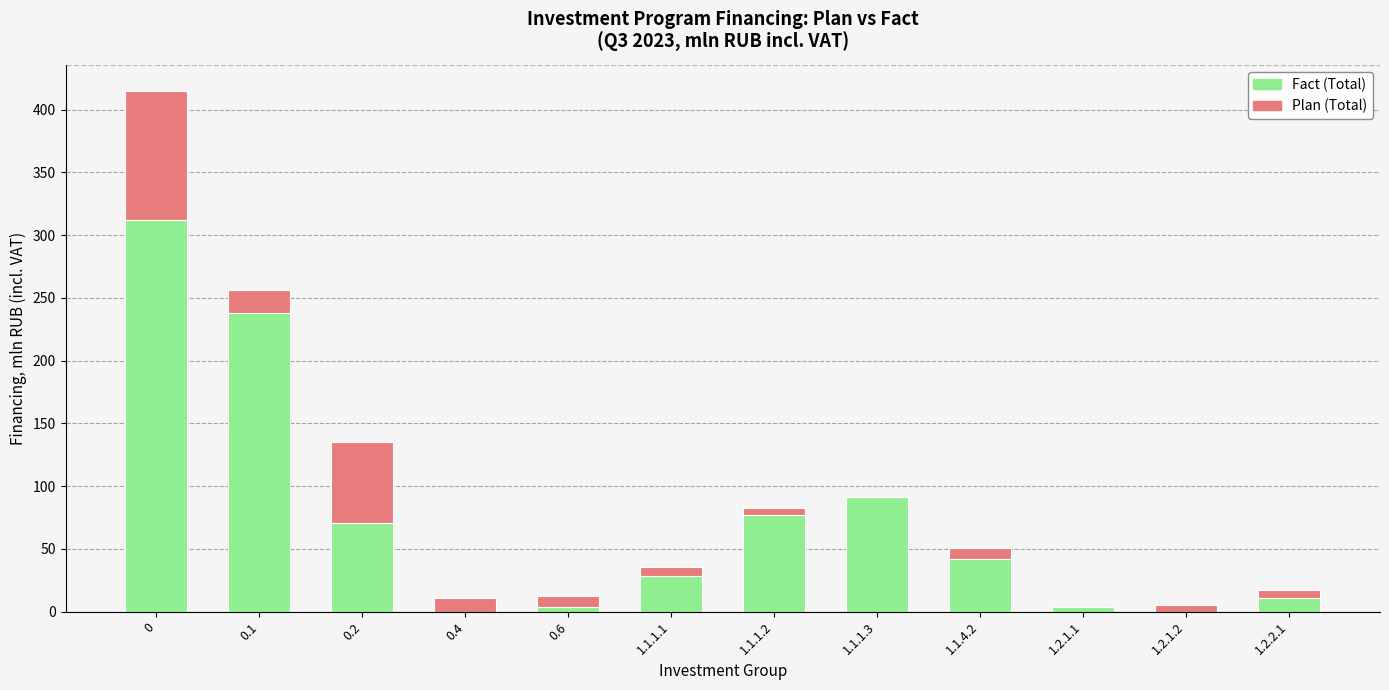

What is the average value of the Fact (Total) series?

73.1